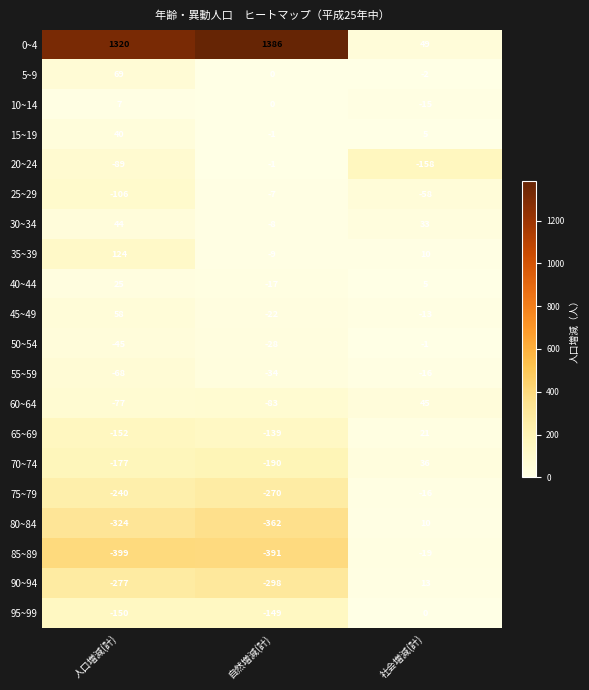

Which series has the largest total across all categories?

0~4